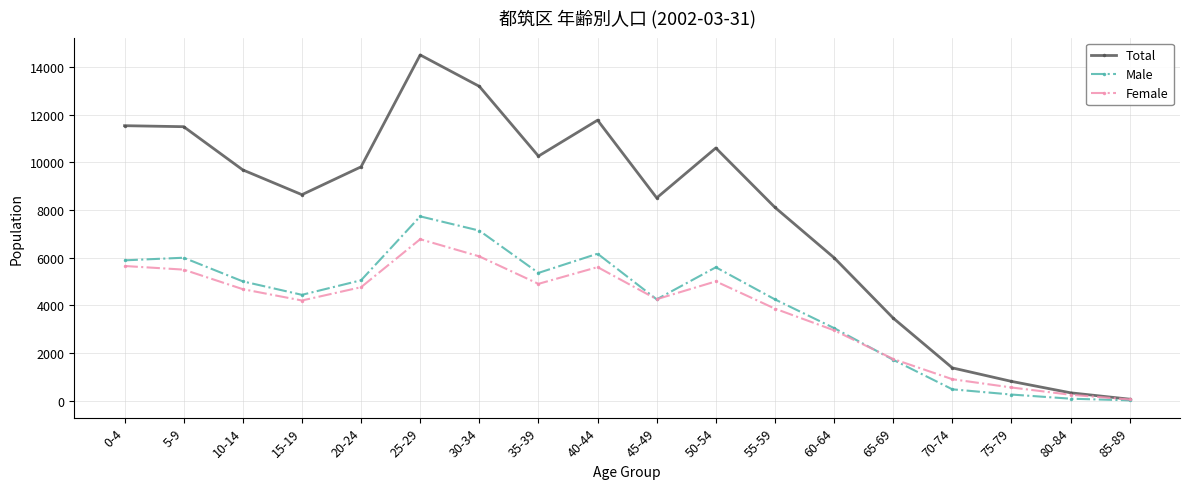

What is the label of the 4th point from the left?

15-19